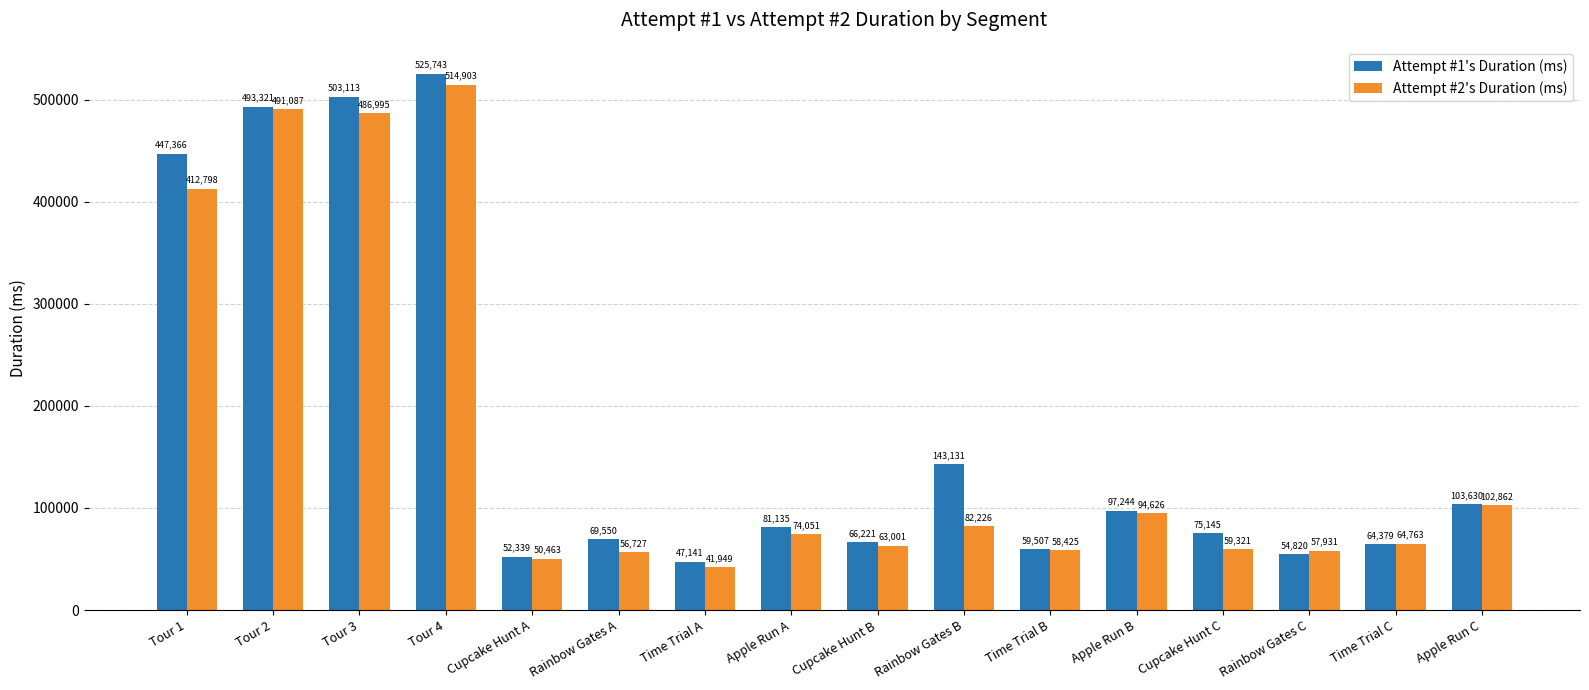

How many bars are there in total?

32